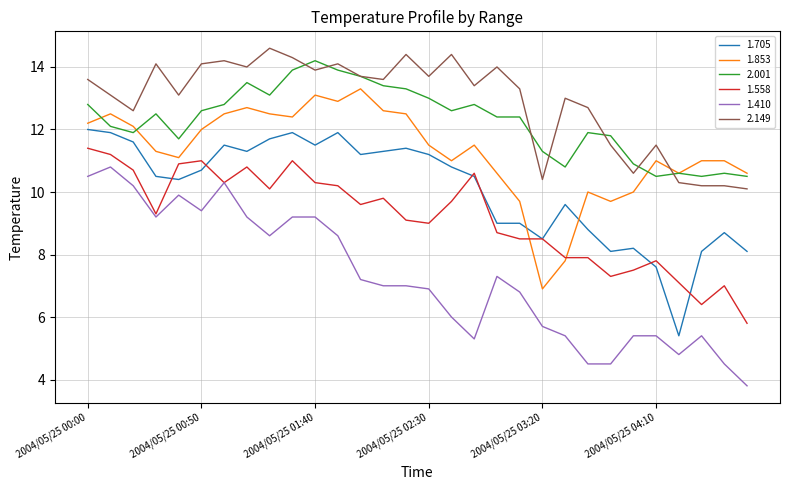

What is the greatest value displayed?

14.6